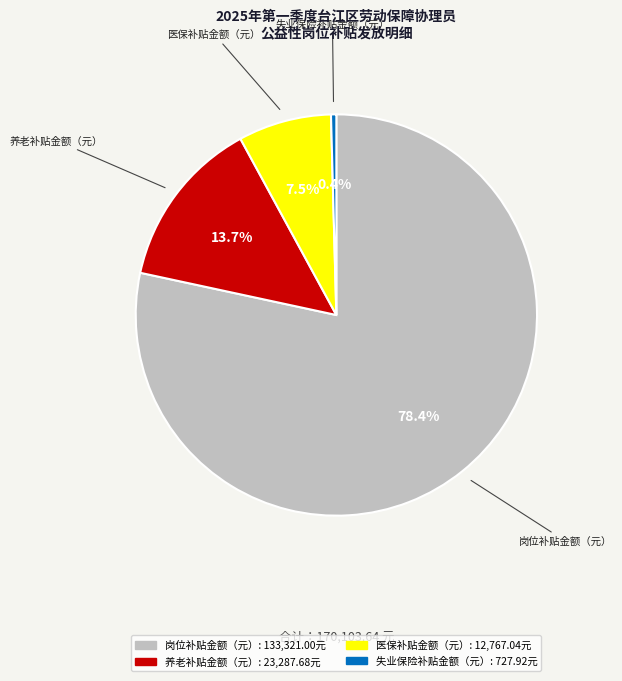

Between 医保补贴金额（元） and 岗位补贴金额（元）, which is larger?

岗位补贴金额（元）